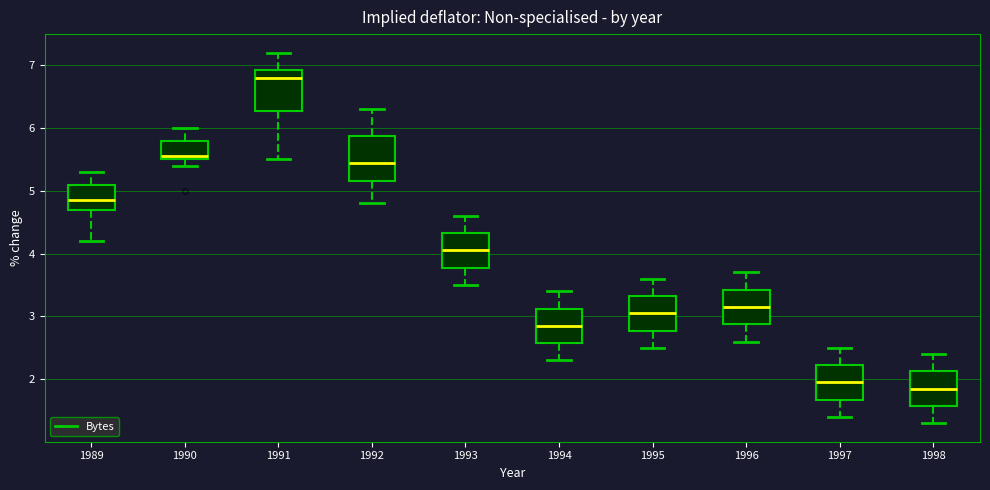

Where does the upper whisker of the box at x = 1995 end on the y-axis? The values are not printed on the chart, so give them approximately, as read against the axis.

3.6